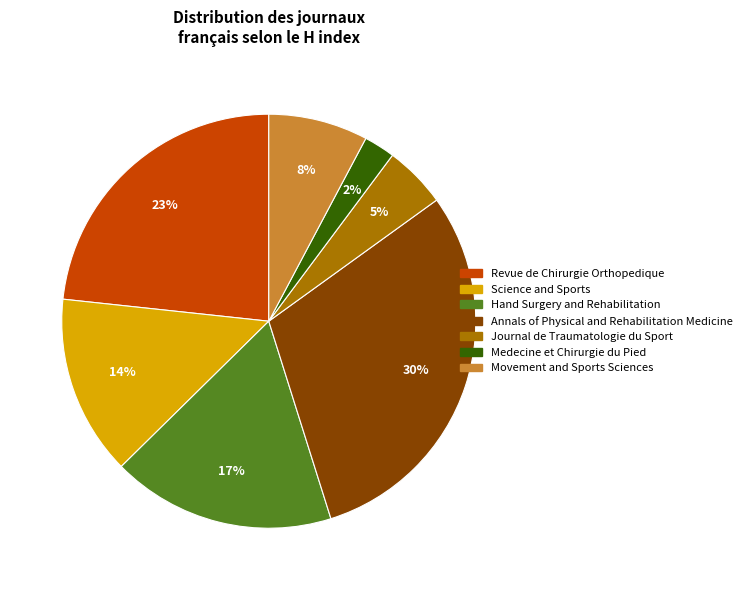

Approximately how many times larger is the value at Movement and Sports Sciences compared to Revue de Chirurgie Orthopedique?

0.3